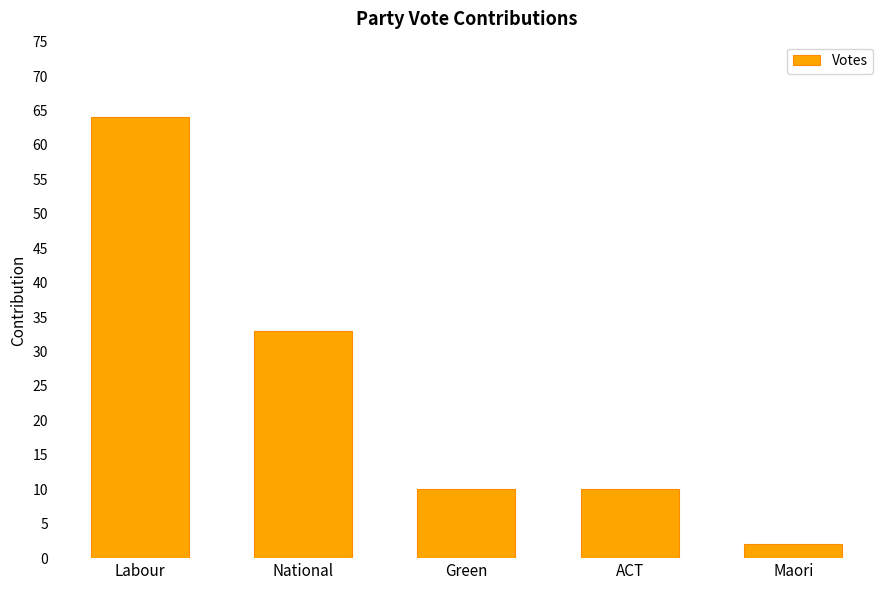

Are the bars grouped side by side (vs. stacked)?

No